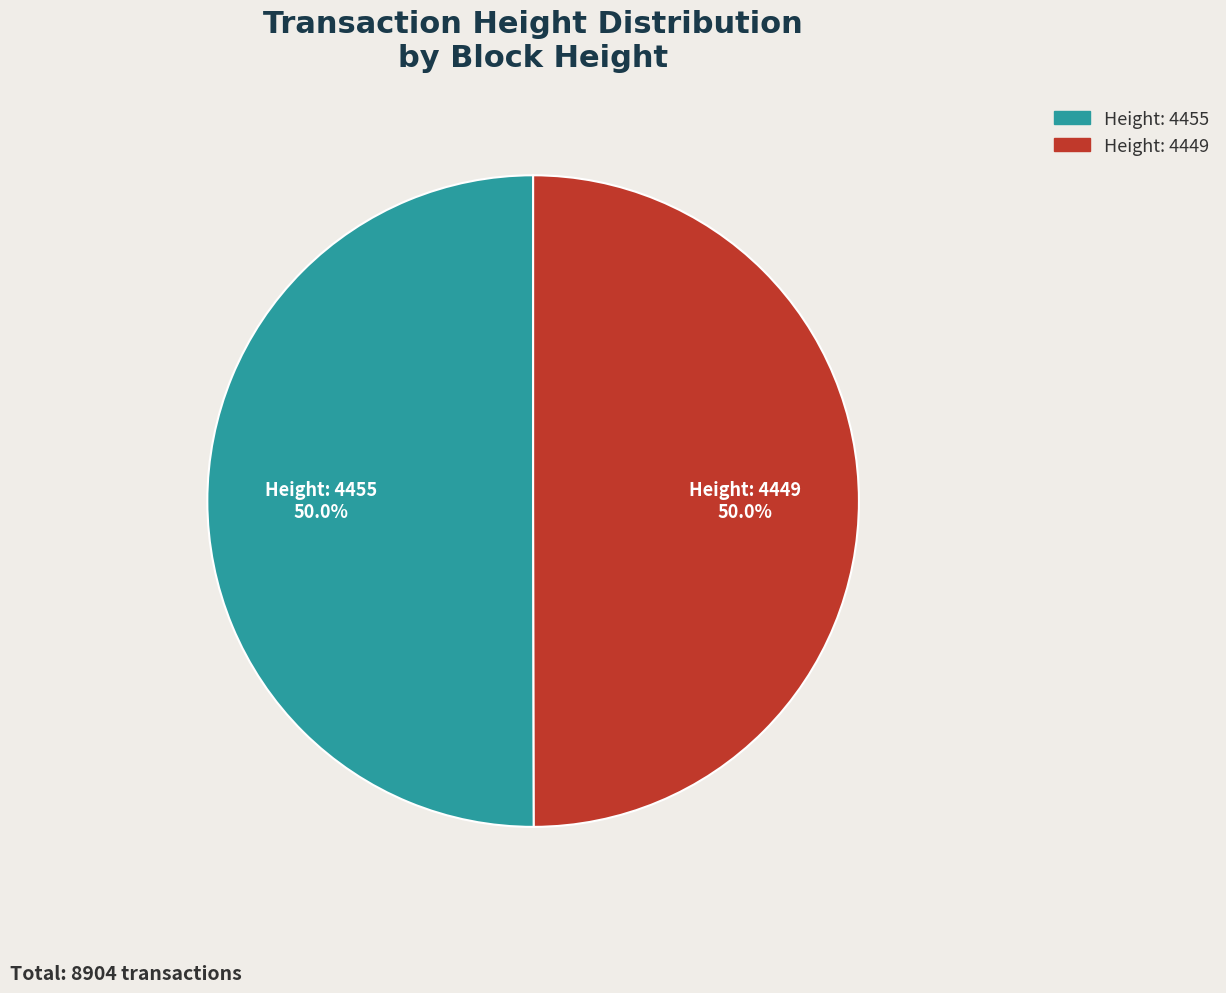

How many segments does this pie chart have?

2